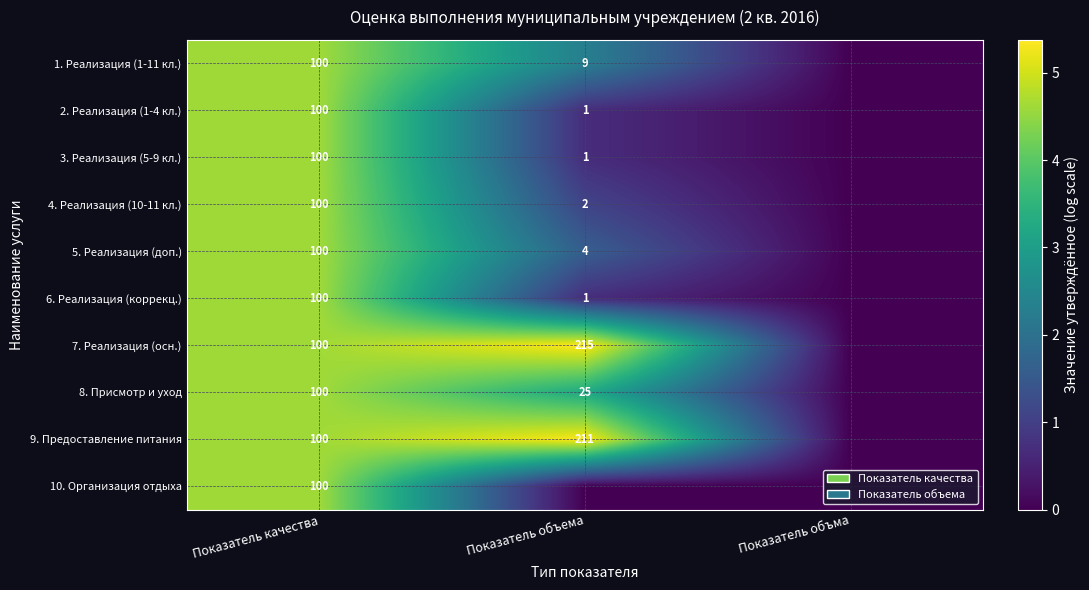

What is the difference between the 6. Реализация (коррекц.) values at Показатель качества and Показатель объема?

99